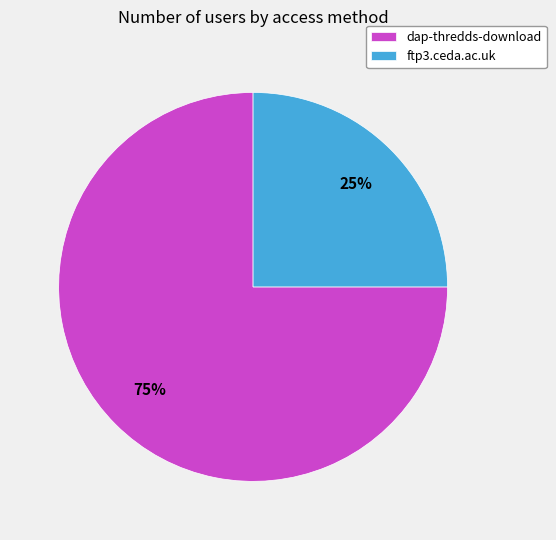

To the nearest percent, what percentage of the pie is dap-thredds-download?

75%